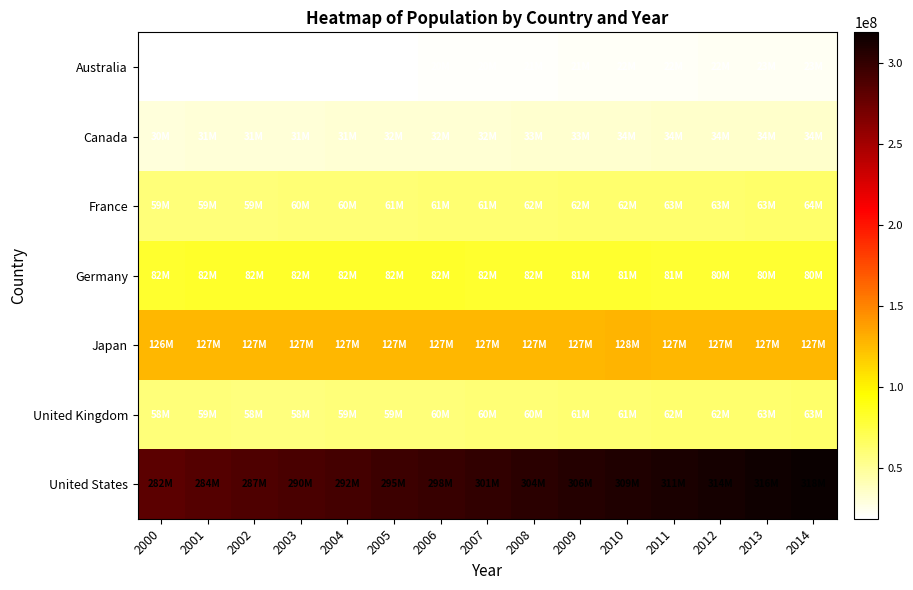

What is the total value across all series at 2005?

678948770